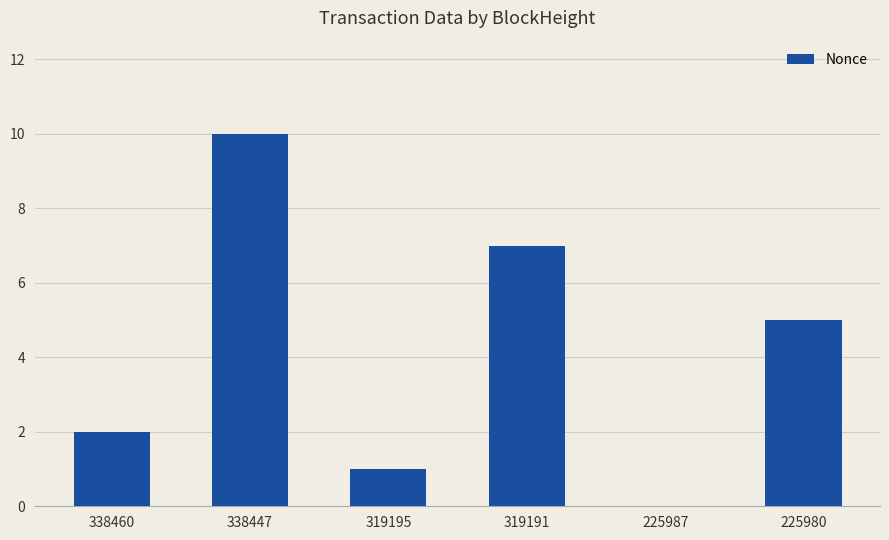

What is the ratio of the value at 225980 to the value at 338447?

0.5